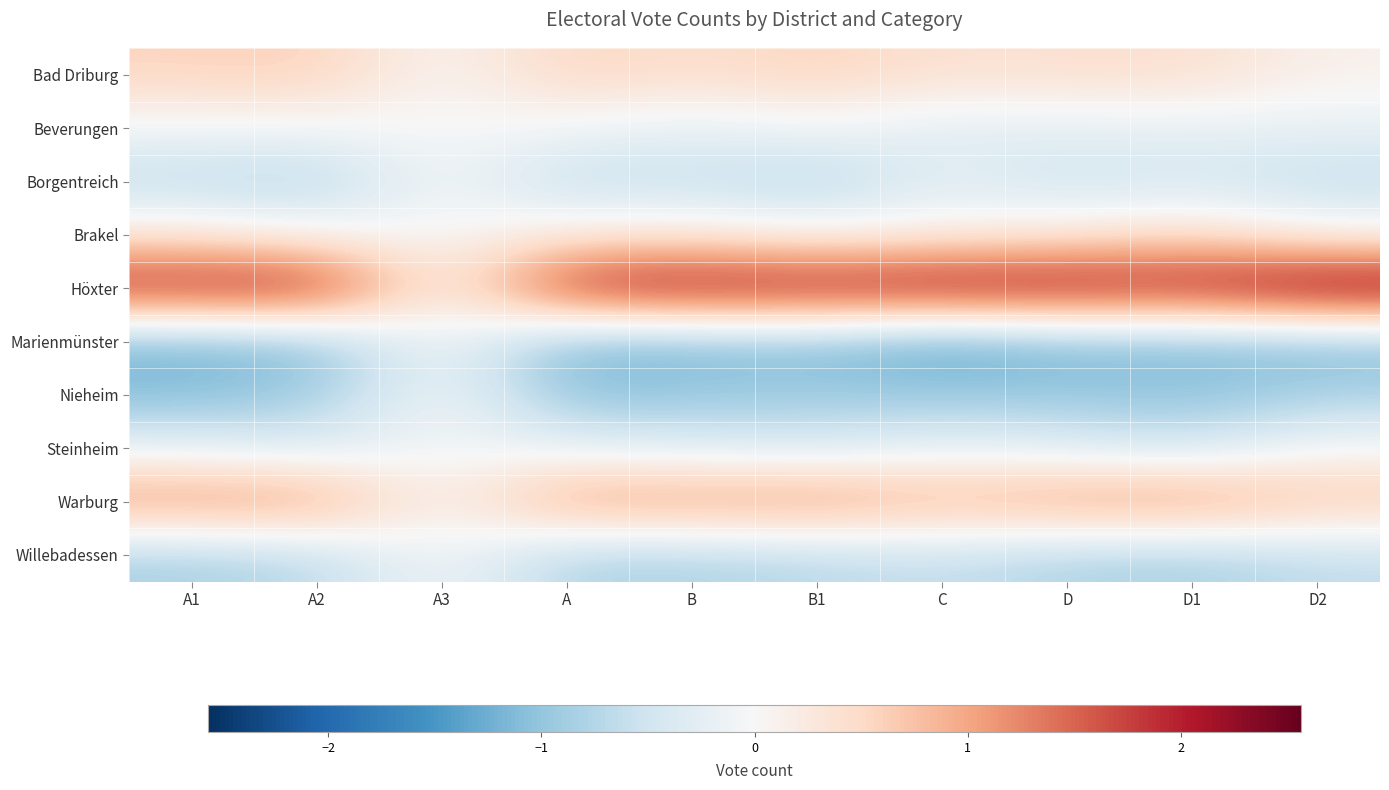

Reading right to left, what are all the values shown in this chart?

Bad Driburg: D2=0.1	D1=0.4	D=0.4	C=0.4	B1=0.6	B=0.4	A=0.6	A3=0.0	A2=0.6	A1=0.6
Beverungen: D2=-0.2	D1=-0.2	D=-0.2	C=-0.3	B1=-0.0	B=-0.2	A=-0.1	A3=0.0	A2=-0.1	A1=-0.1
Borgentreich: D2=-0.6	D1=-0.4	D=-0.6	C=-0.2	B1=-0.8	B=-0.6	A=-0.7	A3=0.0	A2=-0.8	A1=-0.6
Brakel: D2=0.0	D1=0.5	D=0.2	C=0.1	B1=0.0	B=0.2	A=0.2	A3=0.0	A2=0.0	A1=0.3
Höxter: D2=2.6	D1=2.1	D=2.3	C=2.3	B1=2.2	B=2.3	A=2.1	A3=0.0	A2=2.2	A1=2.1
Marienmünster: D2=-1.2	D1=-1.2	D=-1.2	C=-1.5	B1=-1.1	B=-1.2	A=-1.2	A3=0.0	A2=-1.1	A1=-1.2
Nieheim: D2=-0.8	D1=-1.0	D=-1.0	C=-0.9	B1=-0.9	B=-1.0	A=-1.1	A3=0.0	A2=-0.9	A1=-1.1
Steinheim: D2=-0.0	D1=-0.5	D=-0.3	C=-0.2	B1=-0.4	B=-0.3	A=-0.2	A3=0.0	A2=-0.4	A1=-0.2
Warburg: D2=0.7	D1=1.2	D=1.1	C=0.9	B1=1.2	B=1.1	A=1.2	A3=0.0	A2=1.2	A1=1.2
Willebadessen: D2=-0.6	D1=-0.9	D=-0.8	C=-0.6	B1=-0.7	B=-0.8	A=-0.8	A3=0.0	A2=-0.7	A1=-0.8